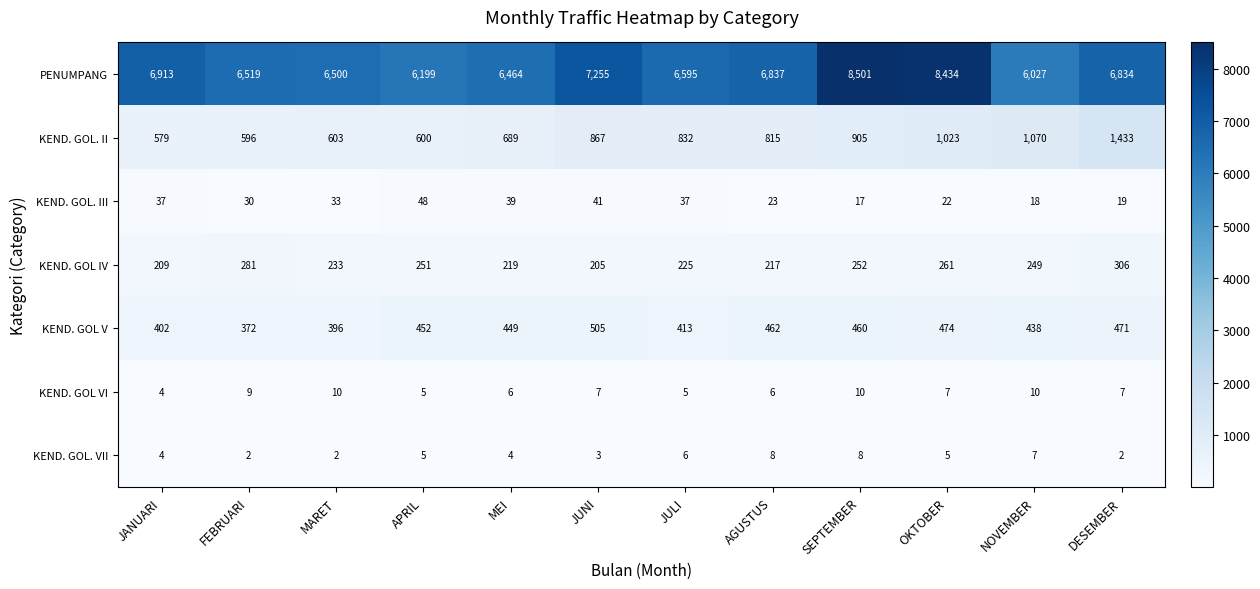

Which series has the widest spread of values?

PENUMPANG